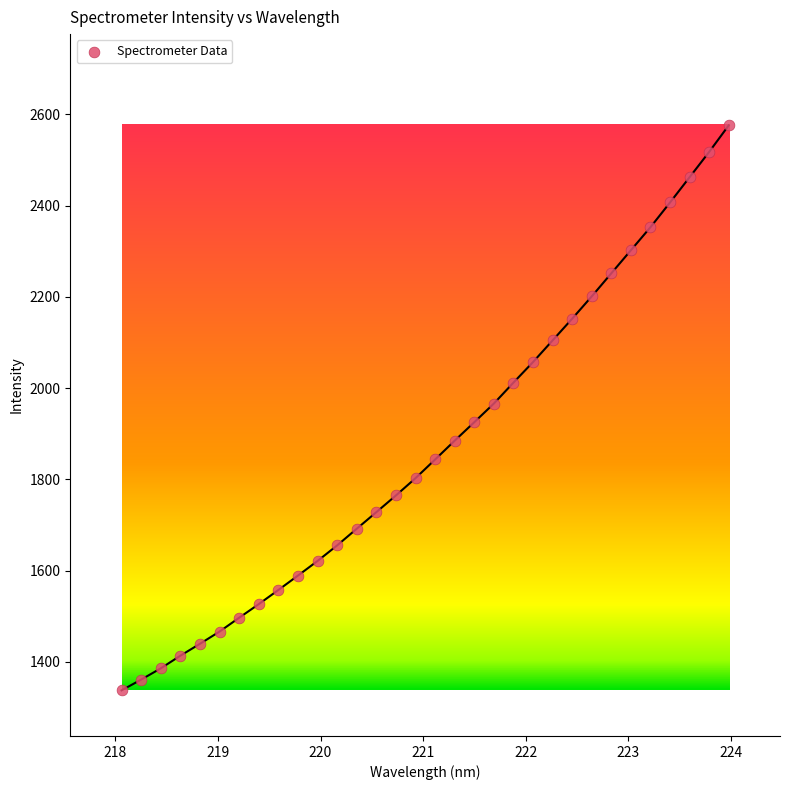

What is the range of X values (max minus min)?

5.9